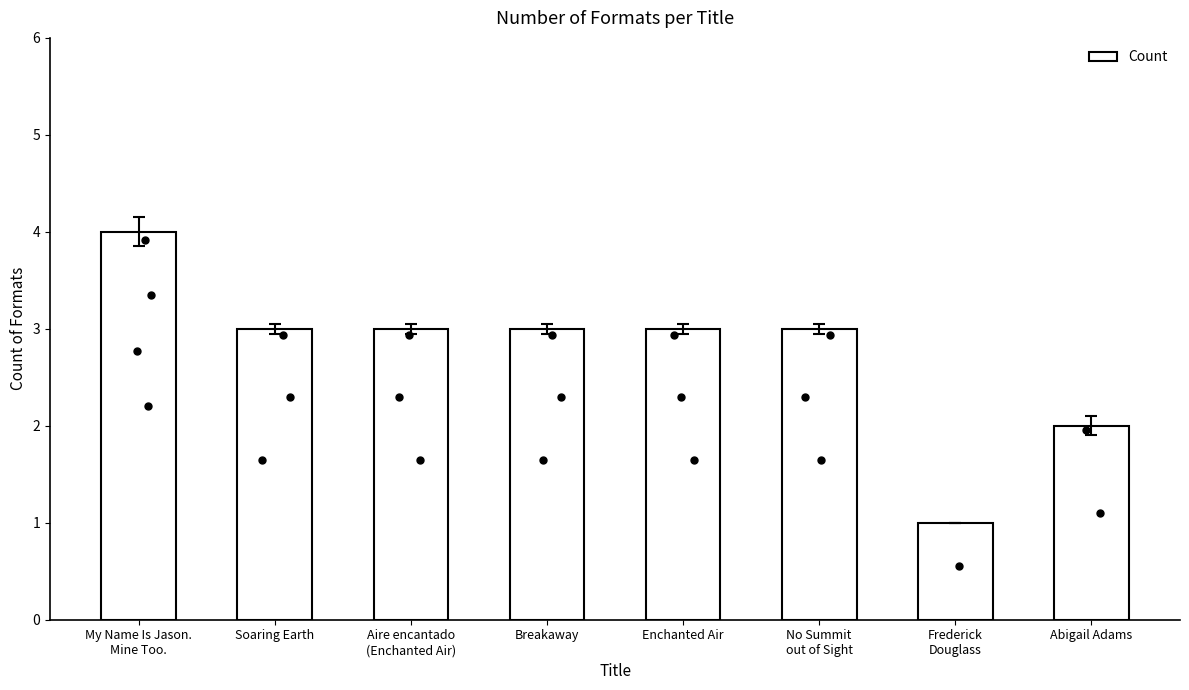

What is the ratio of the value at Abigail Adams to the value at Soaring Earth?

0.7